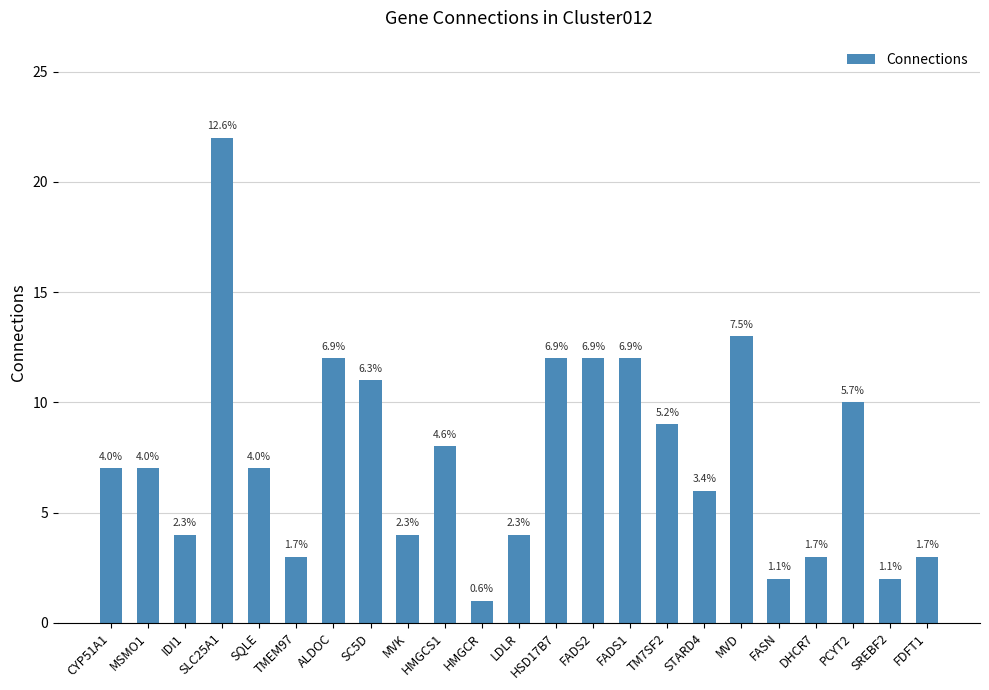

At which category does the chart reach its peak across all series?

SLC25A1